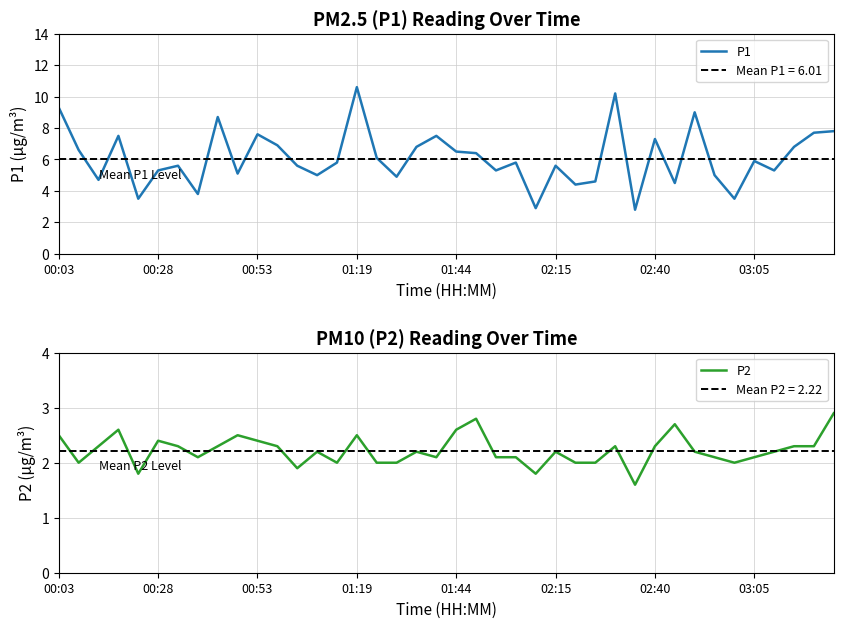

The P2 series shows 0.5 at 28. True or false?

False